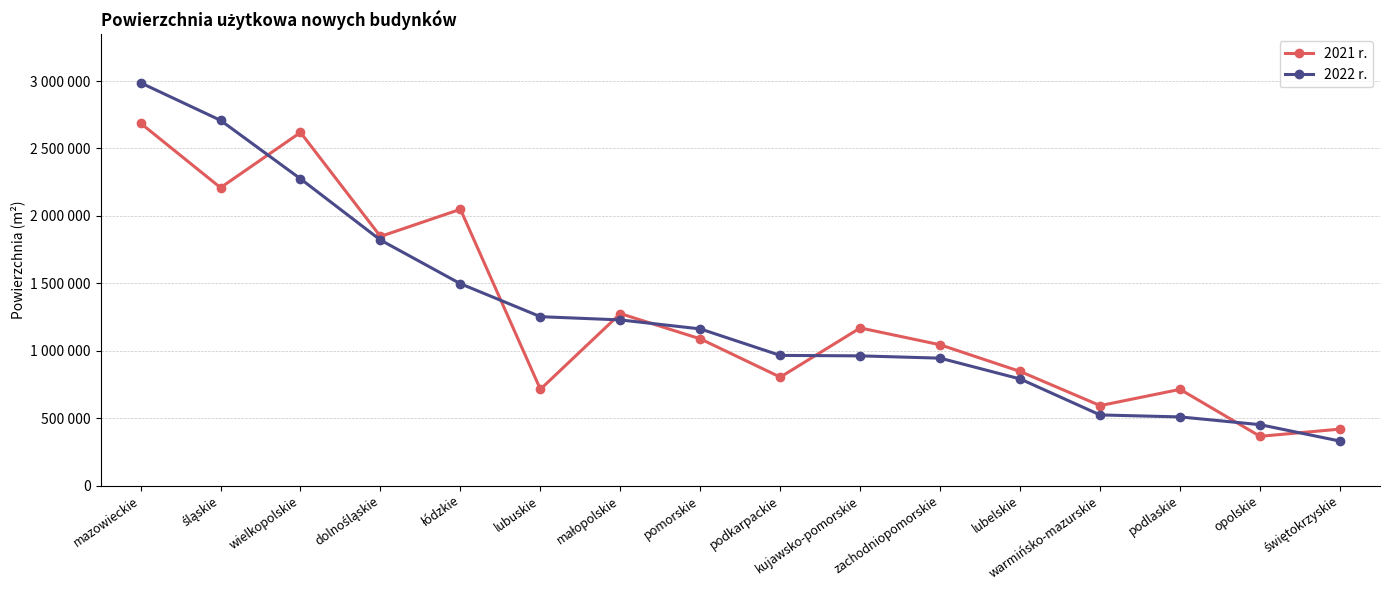

At which label is 2022 r. closest to 1658644?

łódzkie